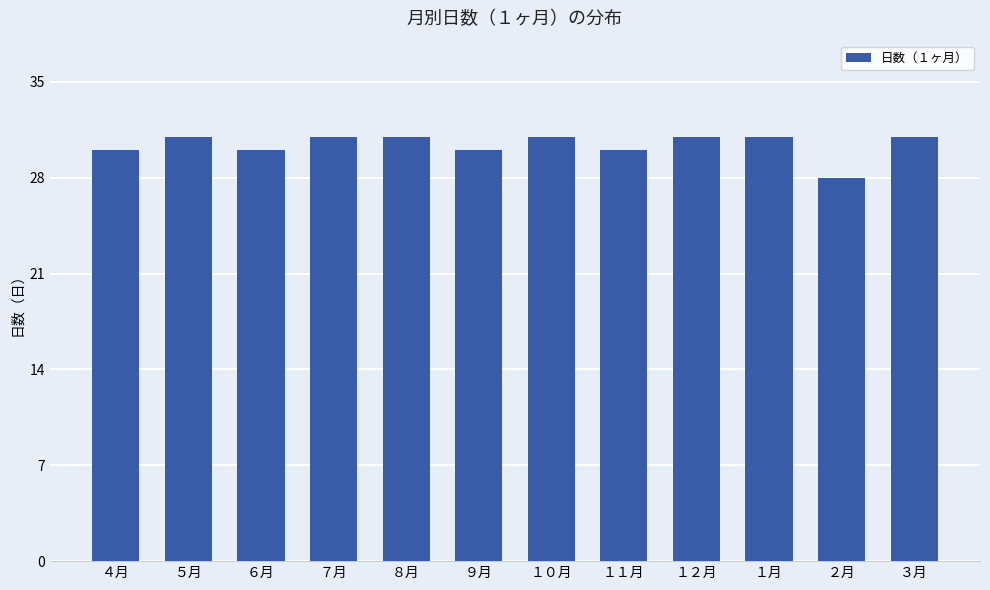

Does the chart contain any negative values?

No